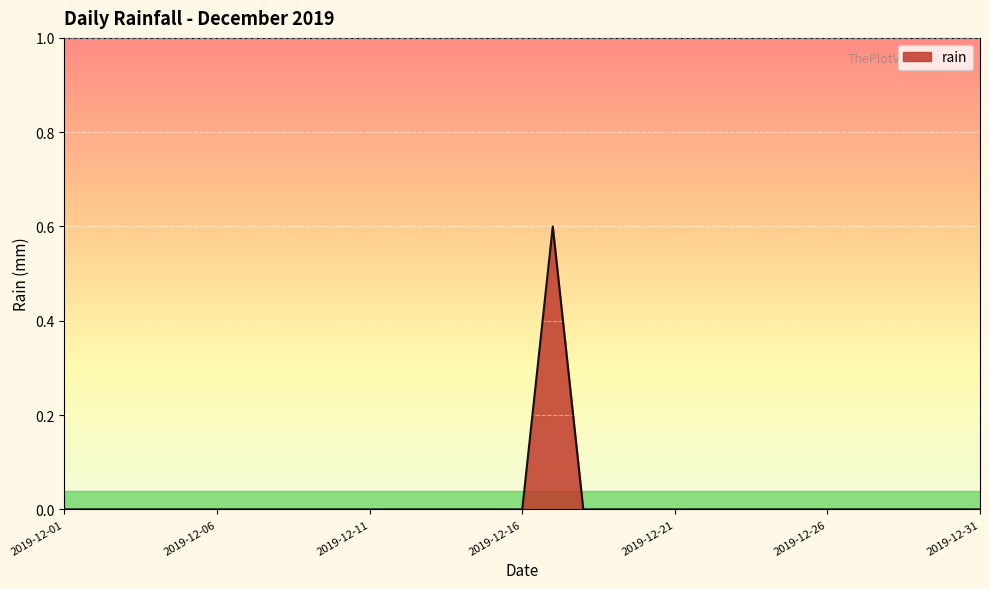

What is the difference between the maximum and minimum values?

0.6